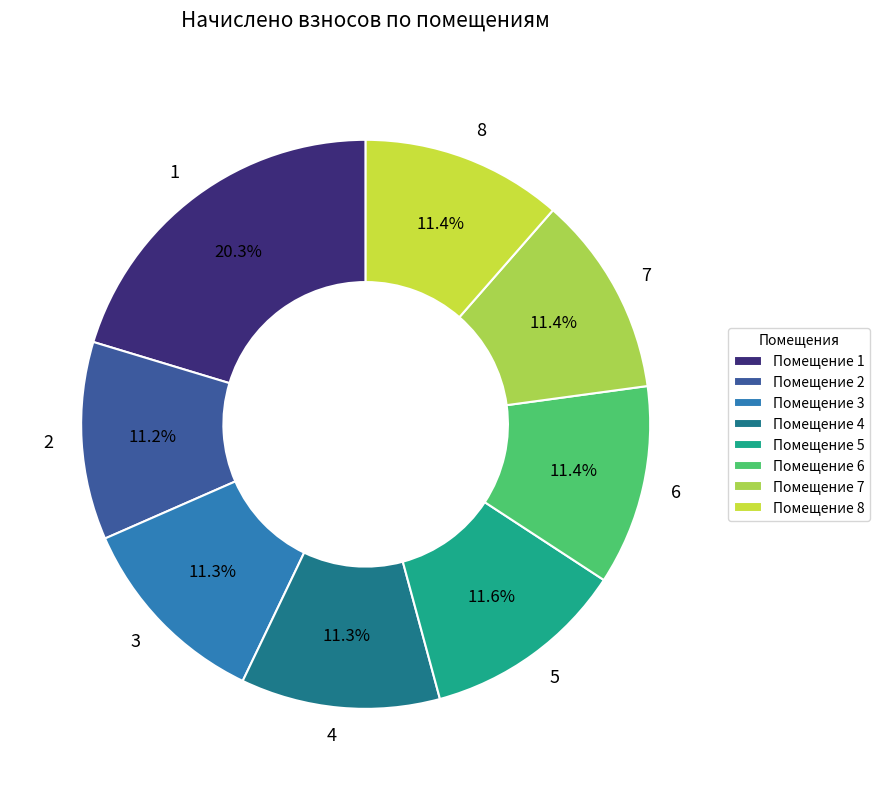

True or false: 3 accounts for 11% of the total.

True